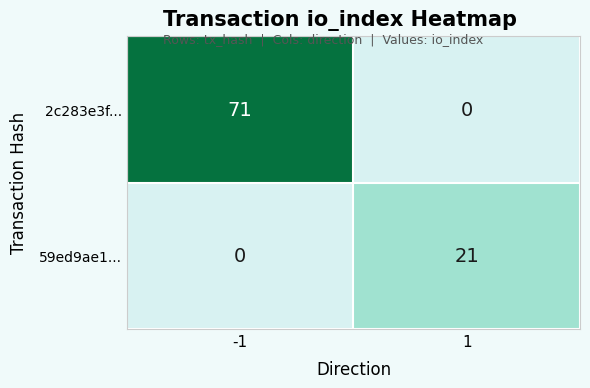

How many distinct data groups are displayed?

2